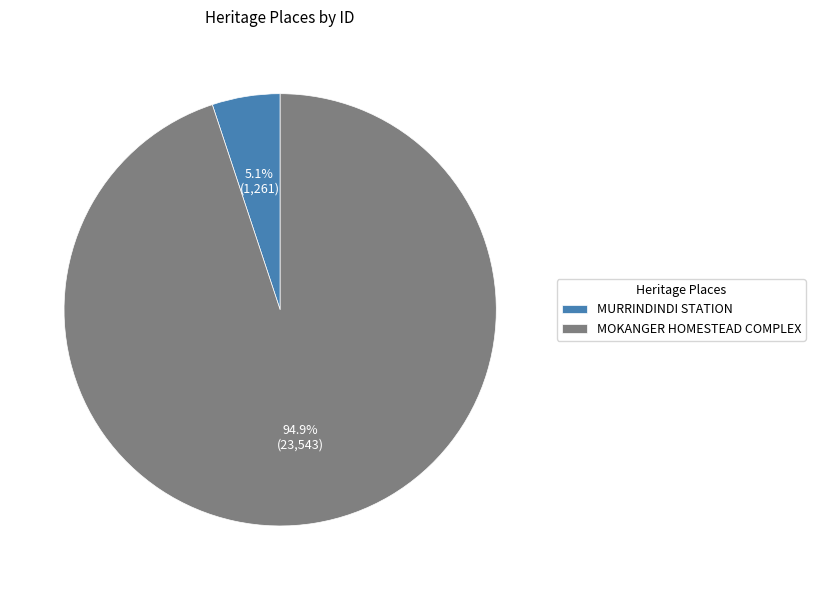

To the nearest percent, what is the average slice percentage?

50%